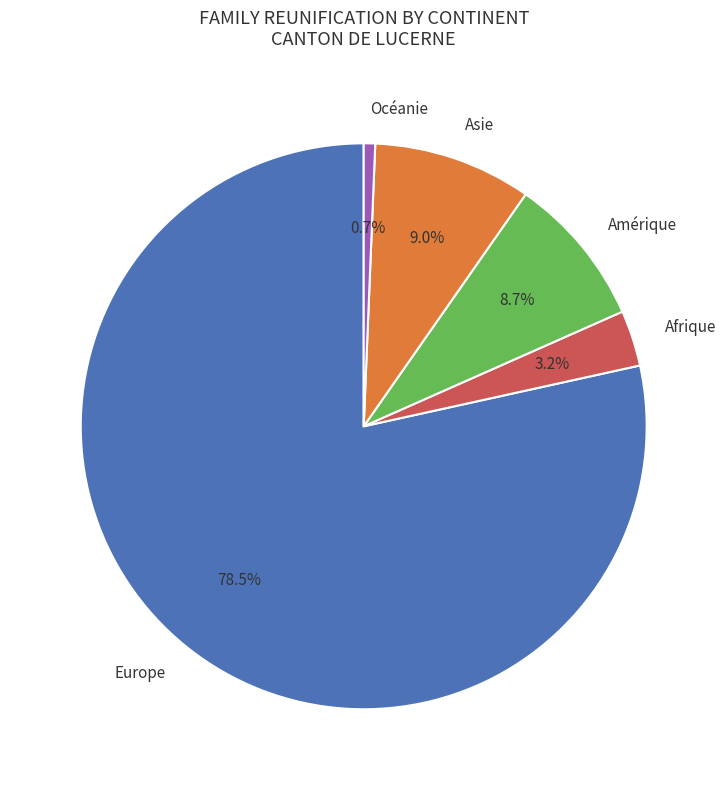

What is the smallest slice in the pie chart?

Océanie